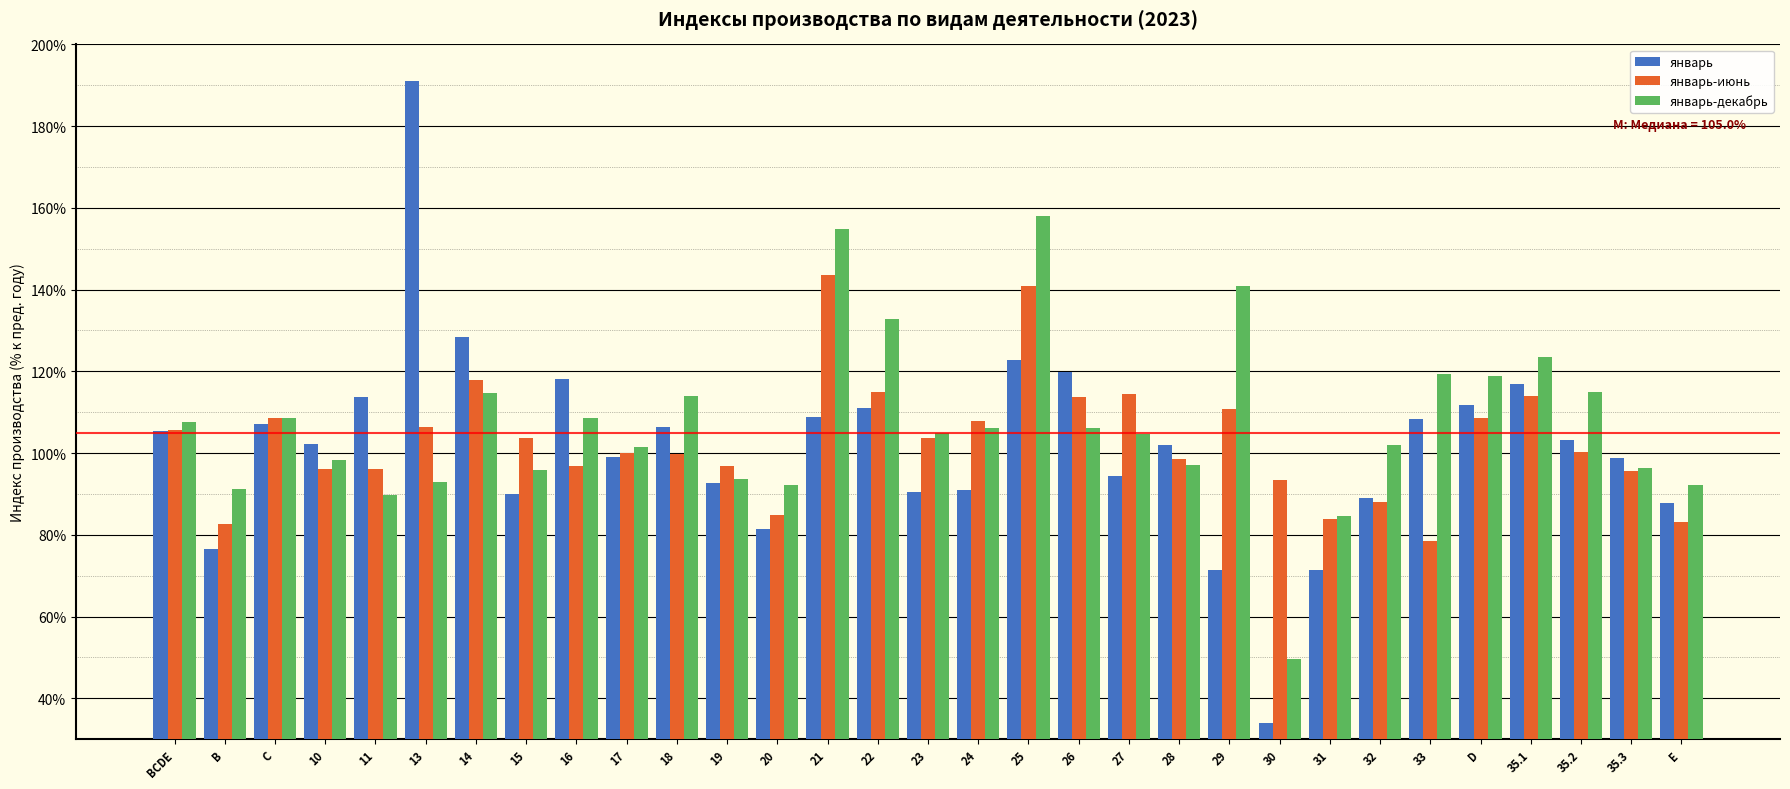

What is the maximum value shown in the chart?

191.0